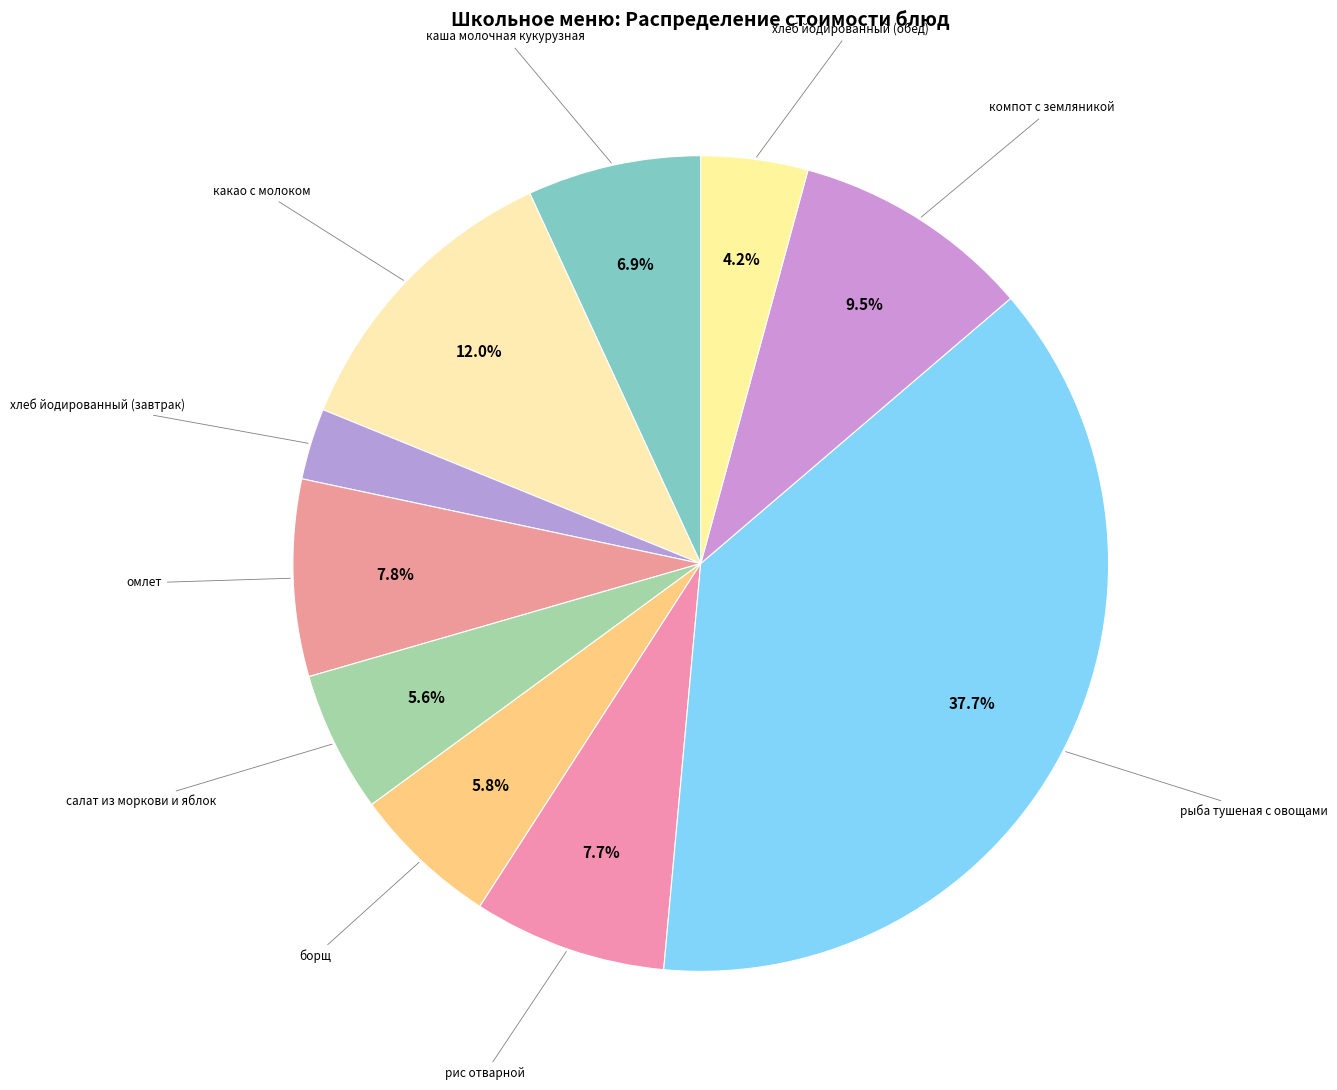

Rank the categories by value from lowest to highest.

хлеб йодированный (завтрак), хлеб йодированный (обед), салат из моркови и яблок, борщ, каша молочная кукурузная, рис отварной, омлет, компот с земляникой, какао с молоком, рыба тушеная с овощами